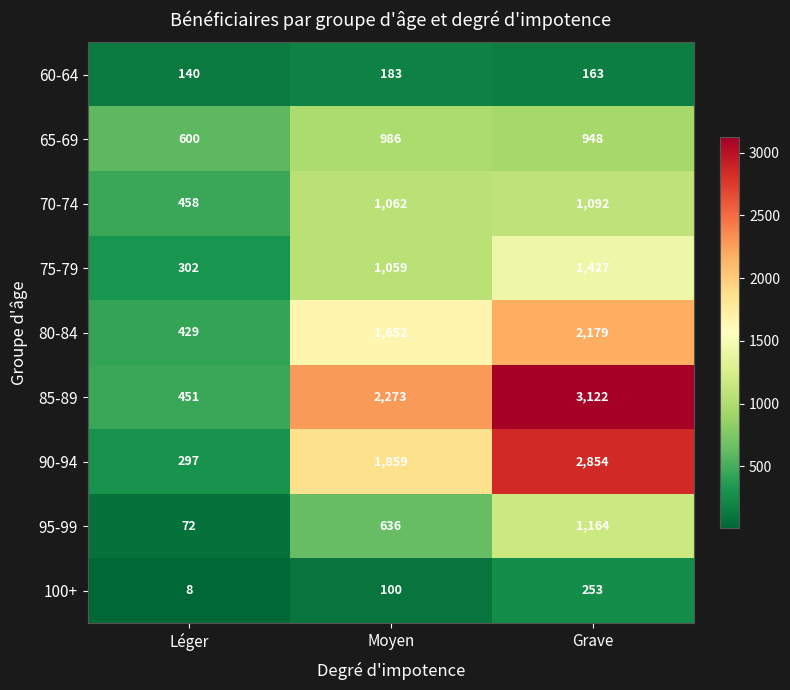

How many categories are shown in the chart?

3